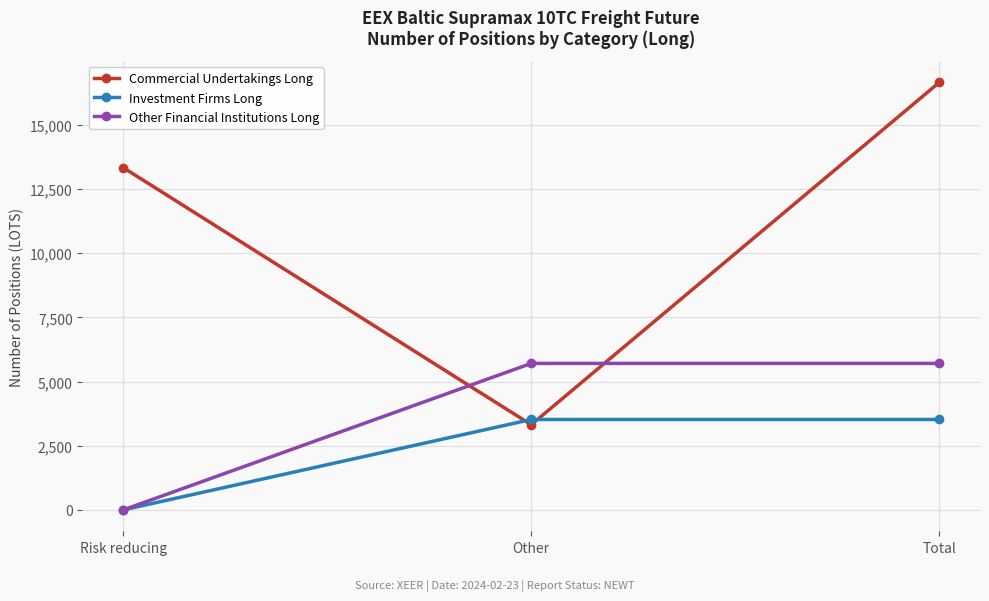

Count the number of categories in the chart.

3